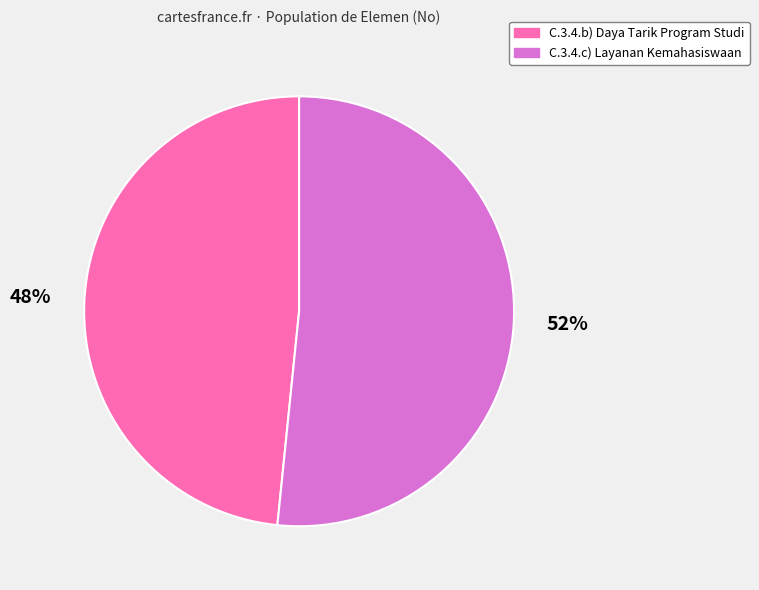

Between C.3.4.c) Layanan Kemahasiswaan and C.3.4.b) Daya Tarik Program Studi, which is larger?

C.3.4.c) Layanan Kemahasiswaan